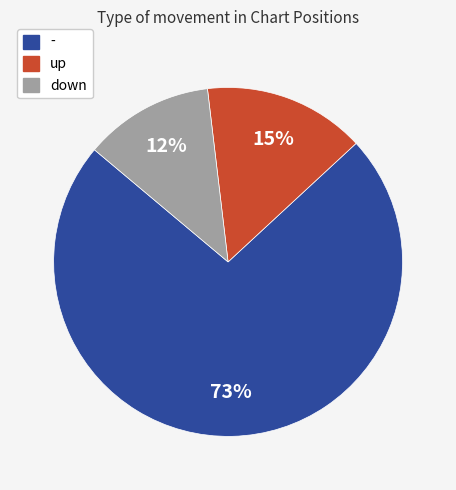

What percentage is the down slice, to the nearest percent?

12%